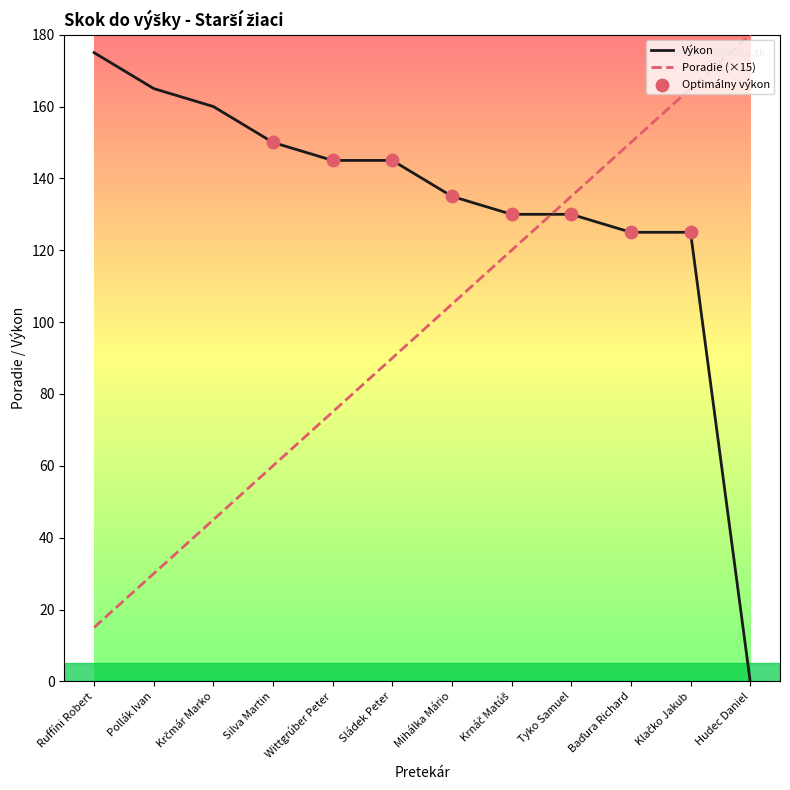

Which series has the largest total across all categories?

Výkon